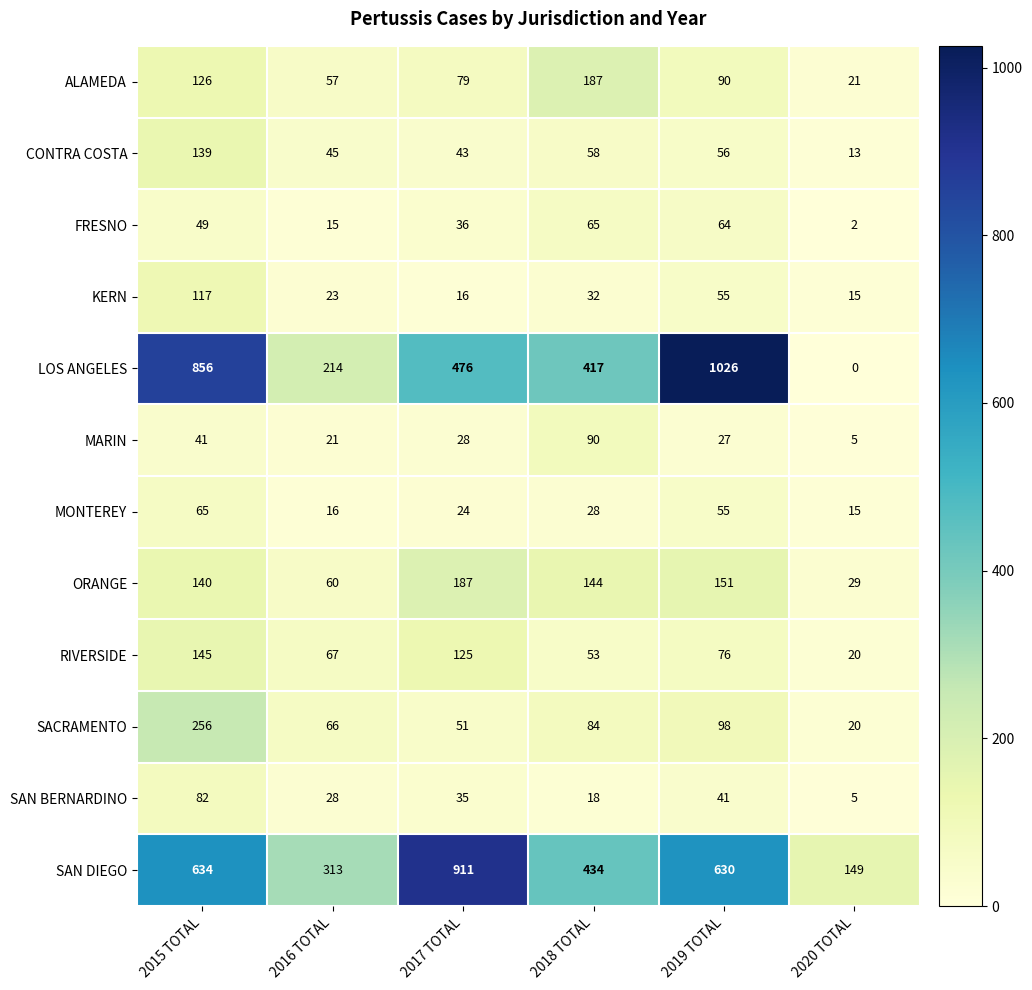

The value of FRESNO at 2018 TOTAL is 65. True or false?

True